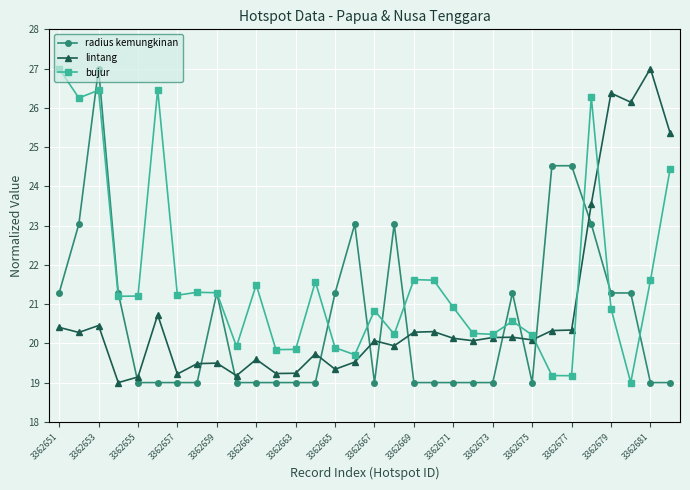

What is the highest value of the bujur series?

27.0